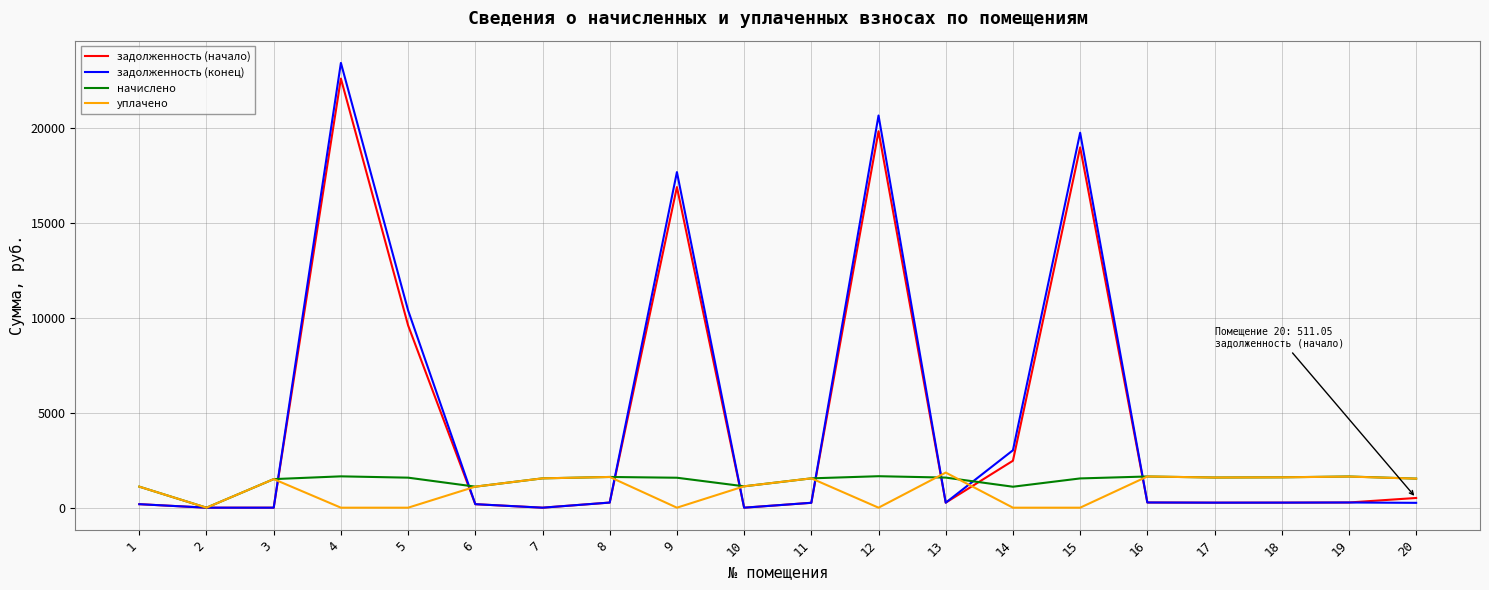

Which series has the widest spread of values?

задолженность (конец)